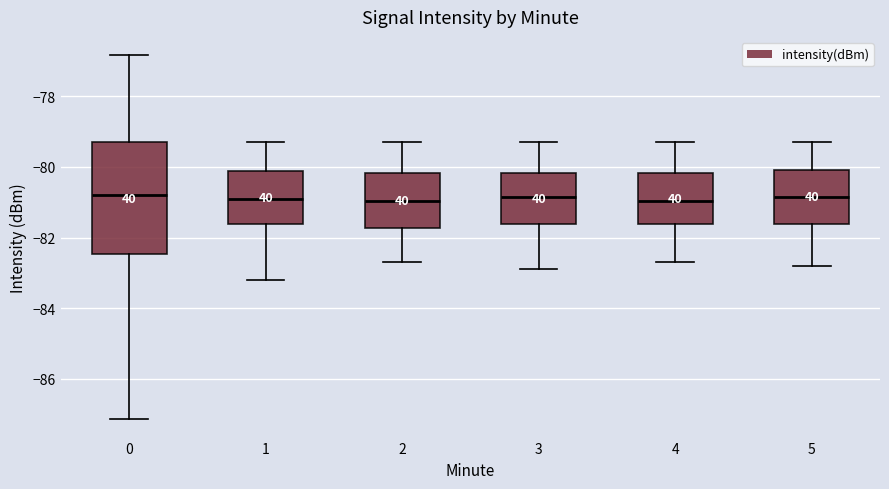

Comparing the boxes themselves (not the whiskers), which one is the tallest?

0